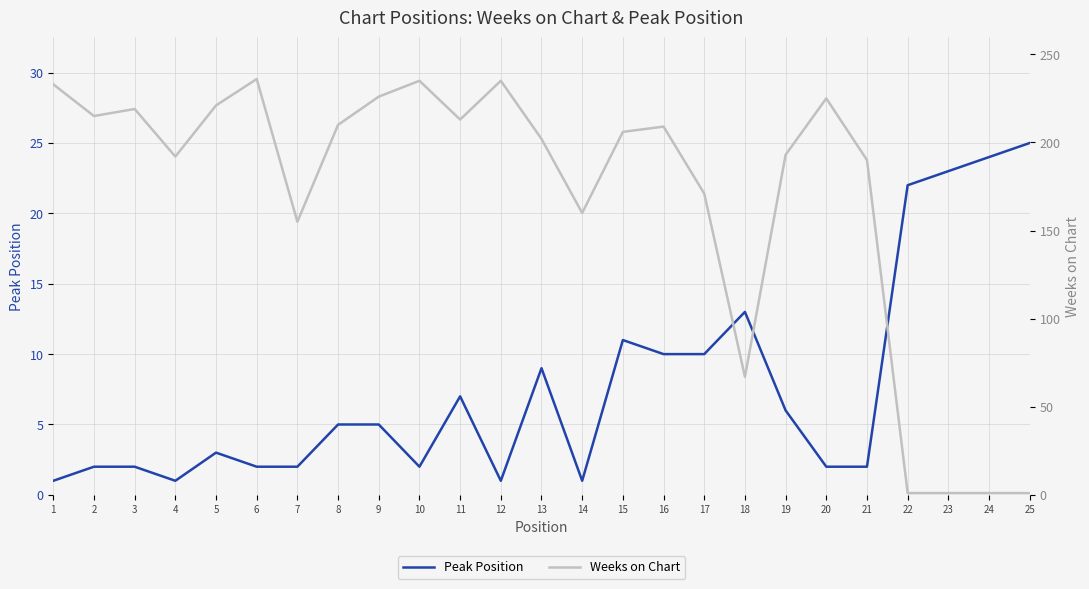

List the series in order of their peak value, highest first.

Weeks on Chart, Peak Position